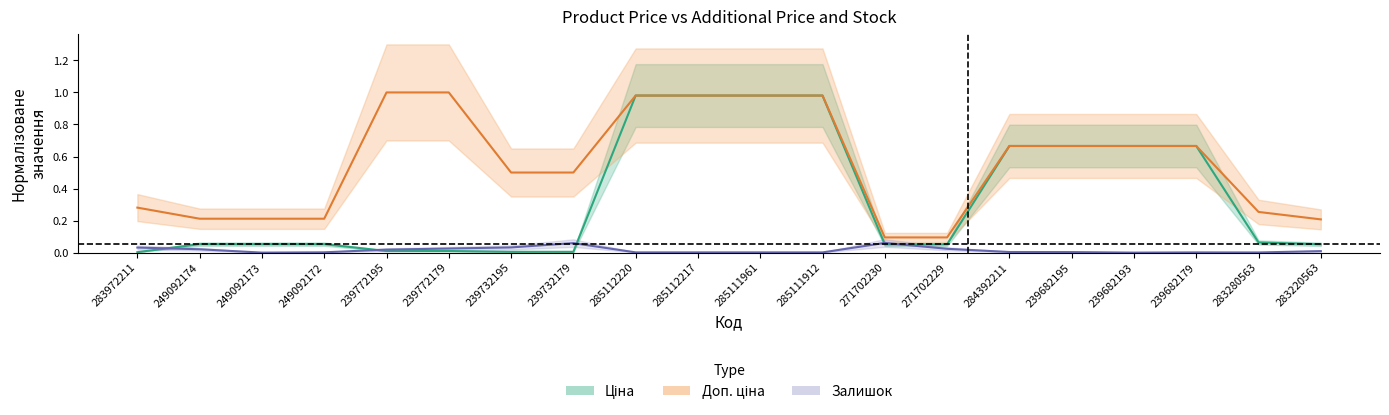

Rank the series by their maximum value, from lowest to highest.

Залишок, Ціна, Доп. ціна